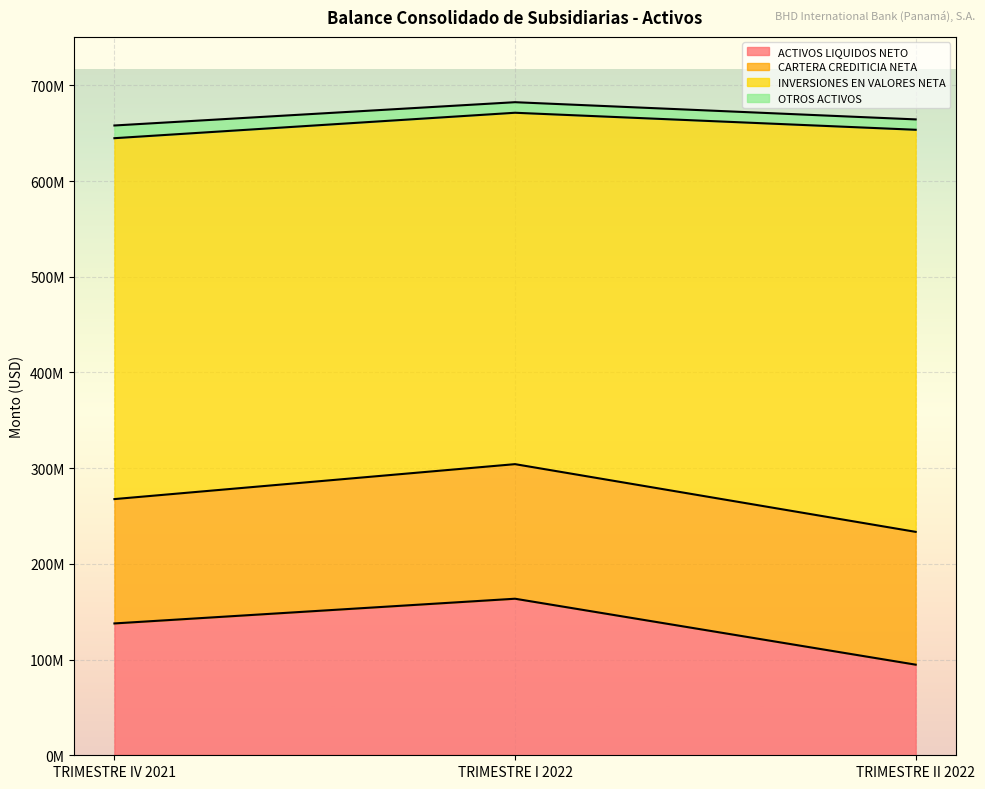

Is it true that INVERSIONES EN VALORES NETA equals 728885599.4 at TRIMESTRE II 2022?

False